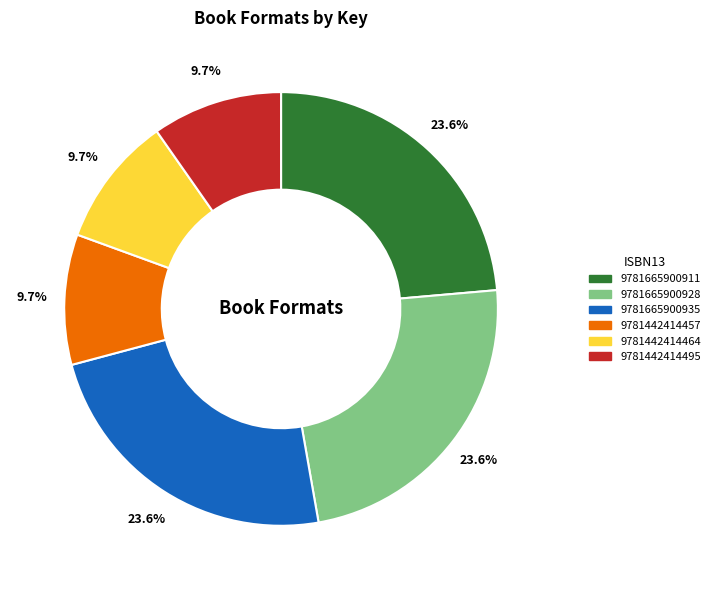

True or false: 9781665900935 accounts for 24% of the total.

True